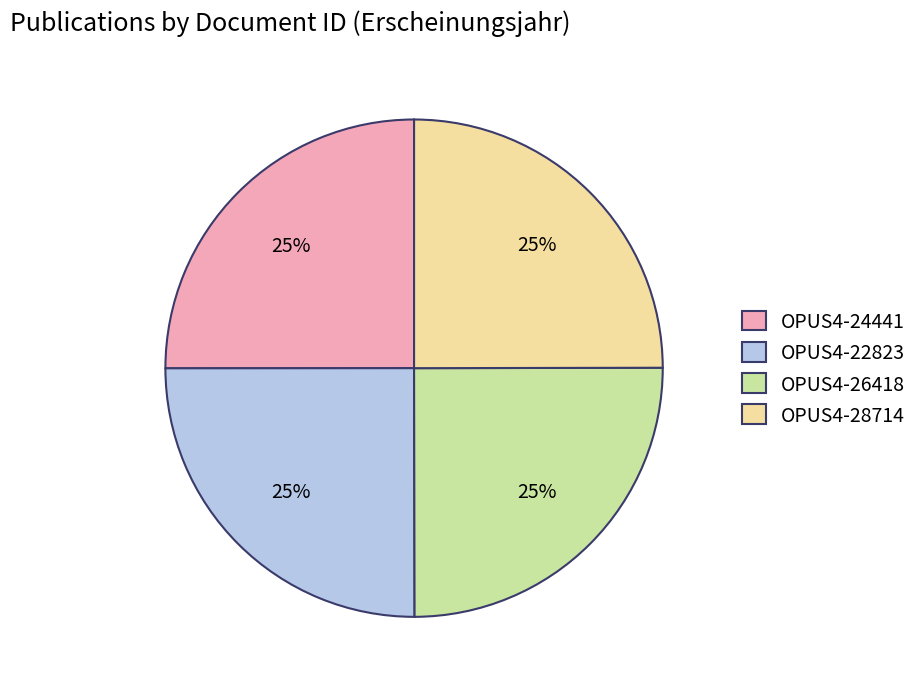

What percentage is the OPUS4-26418 slice, to the nearest percent?

25%